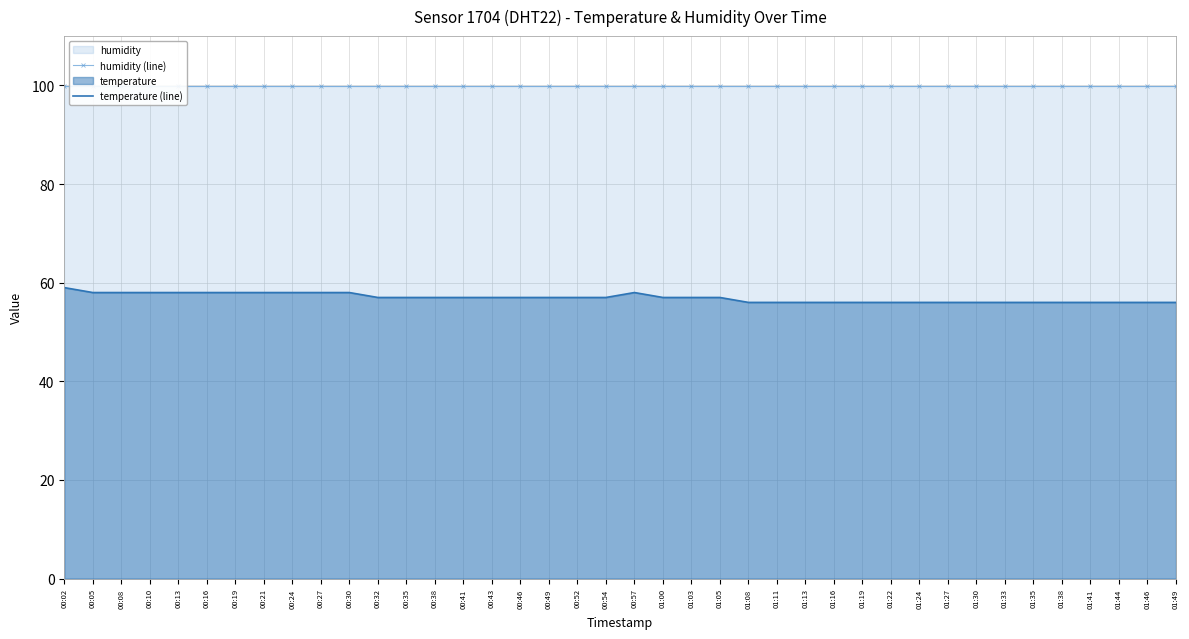

True or false: humidity (line) has more than 0 interior local peaks.

False